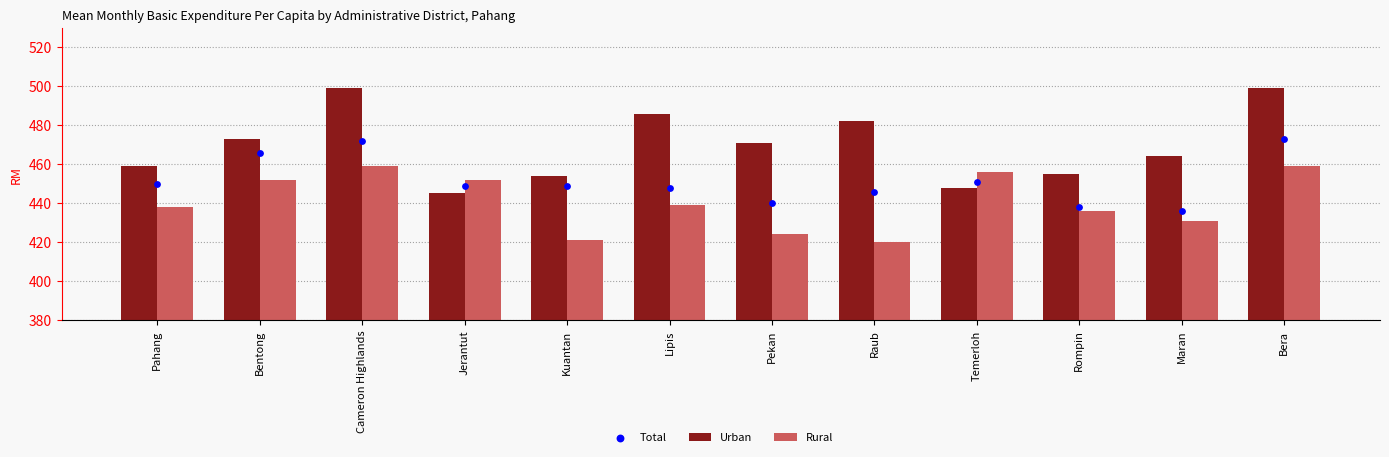

Which series reaches the maximum Y coordinate?

Urban